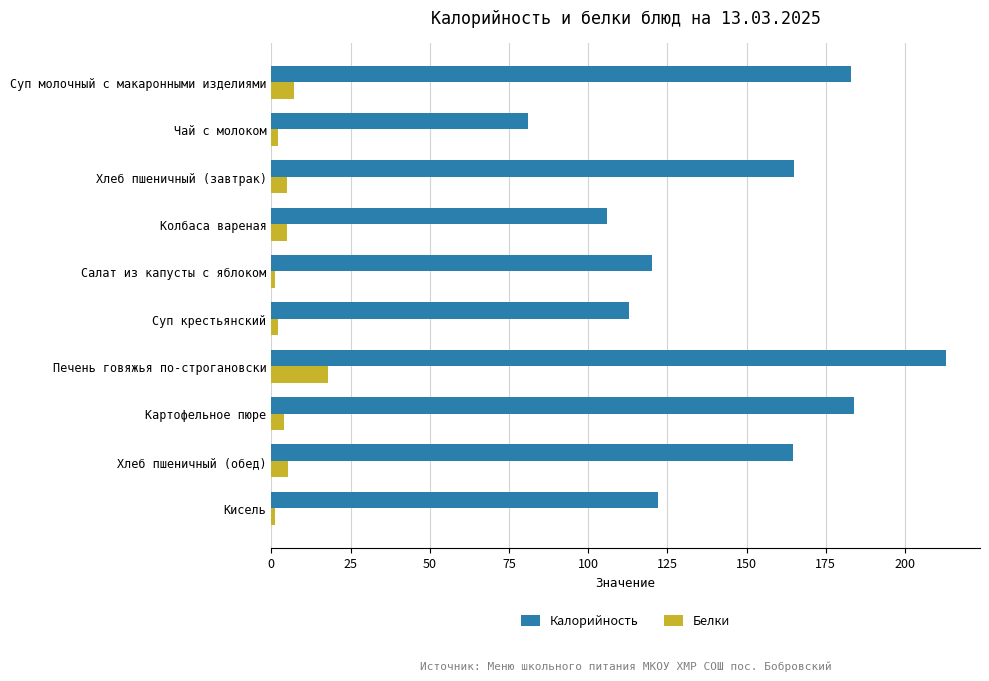

What is the approximate value of Белки at Суп молочный с макаронными изделиями?

7.0